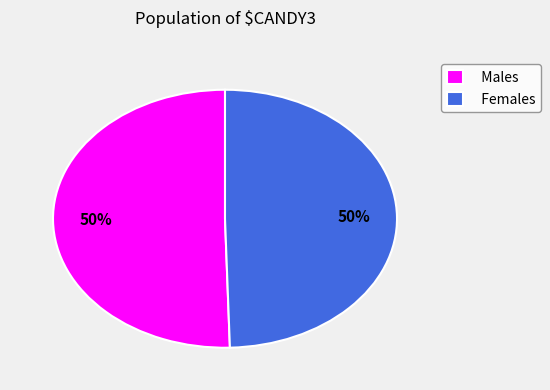

What is the ratio of the value at Males to the value at Females?

1.0